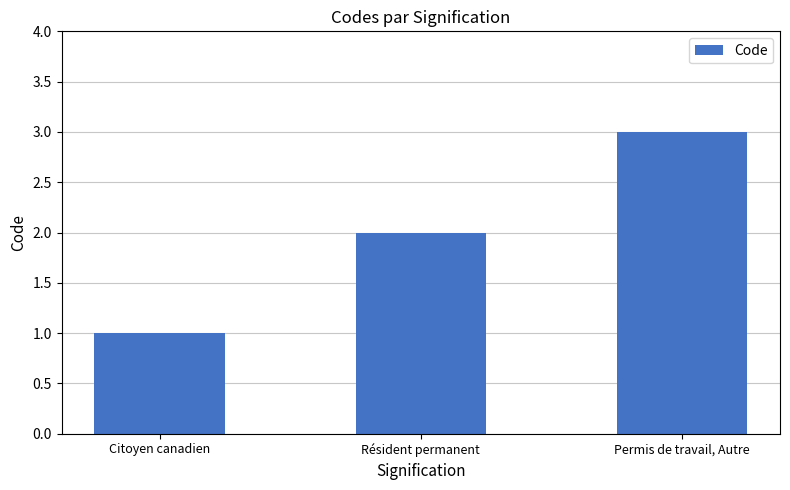

True or false: the data shows 3 at Permis de travail, Autre.

True